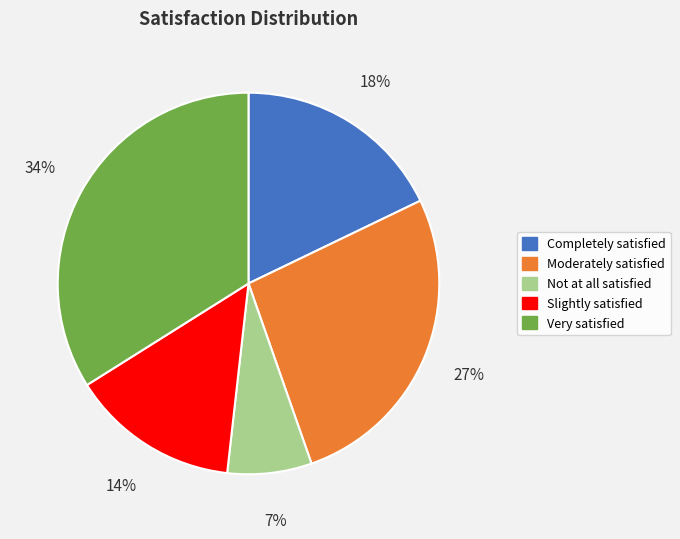

Count the number of slices in the pie.

5